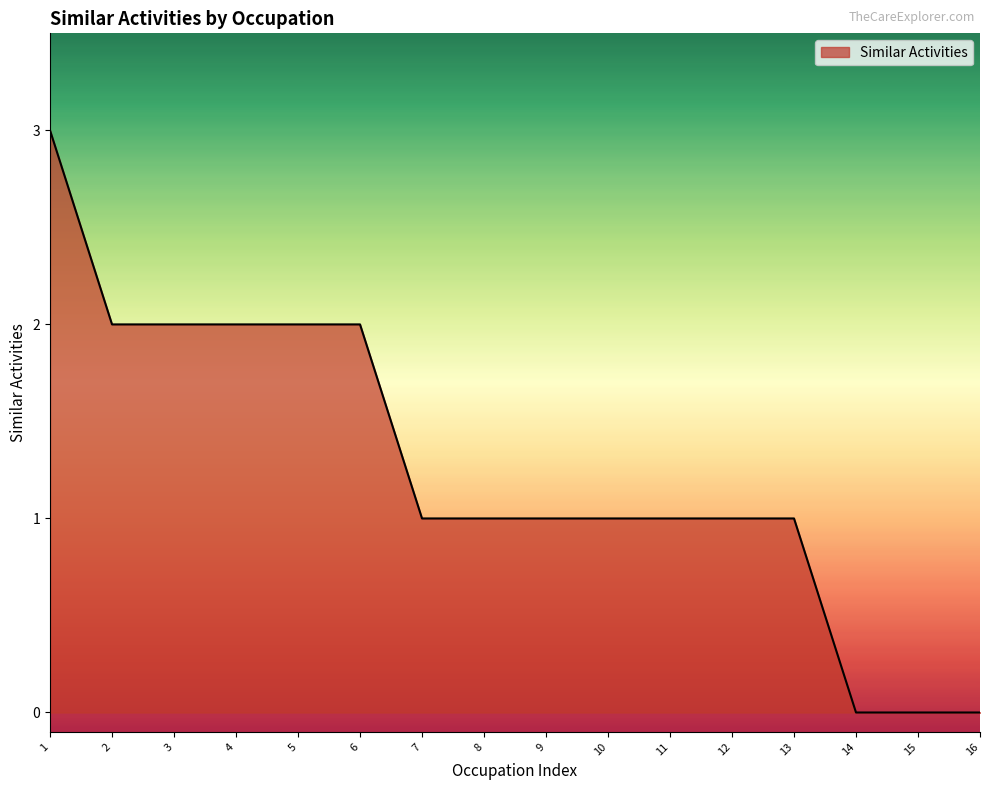

The value at 14 is 2. True or false?

False